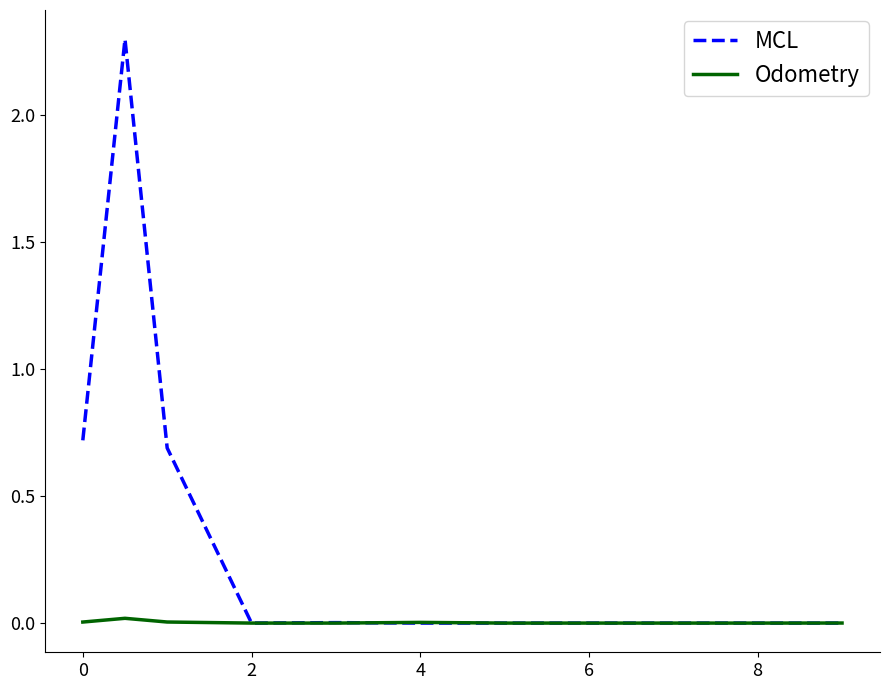

What is the maximum value shown in the chart?

2.3